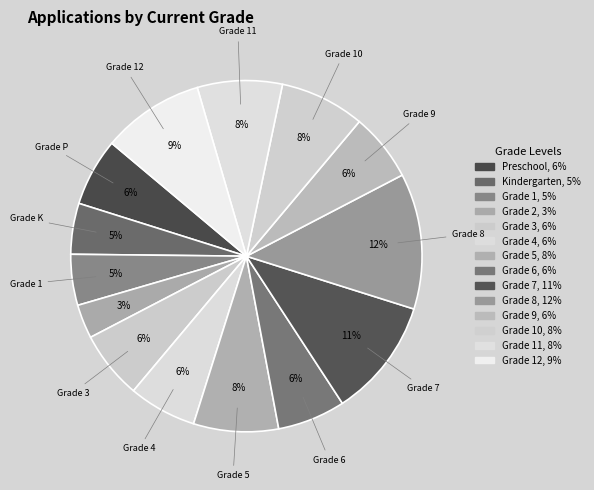

Does any single category account for the majority?

No